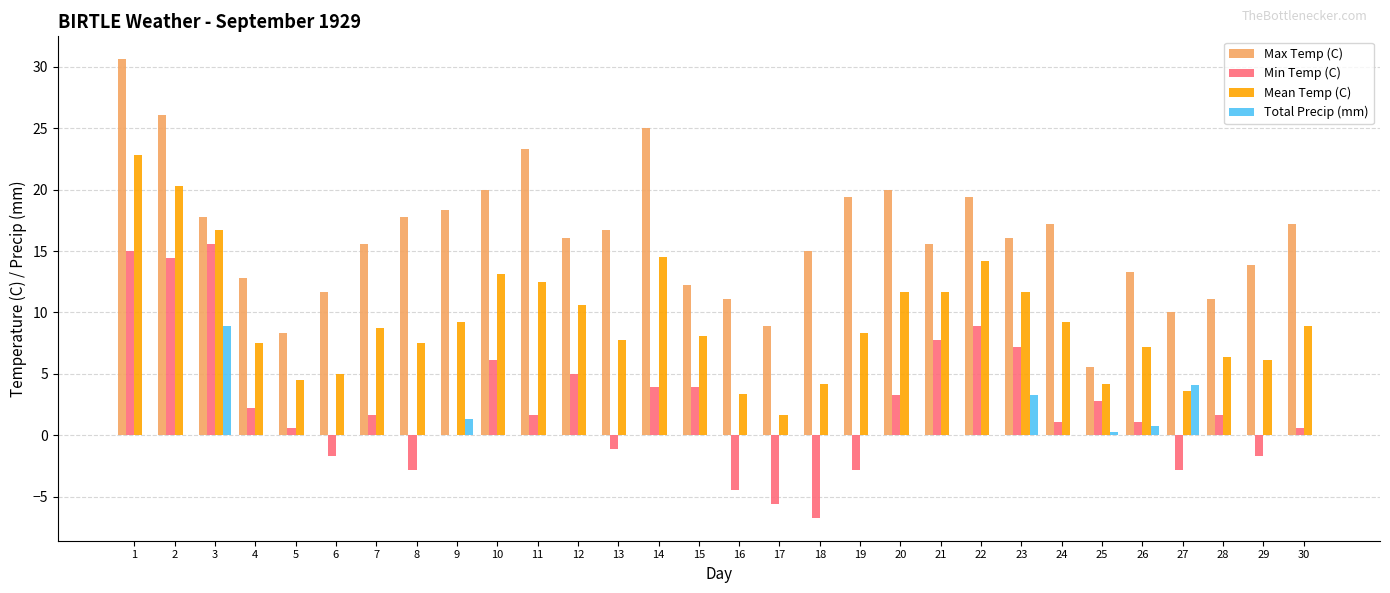

At which label does Mean Temp (C) first exceed 8?

1